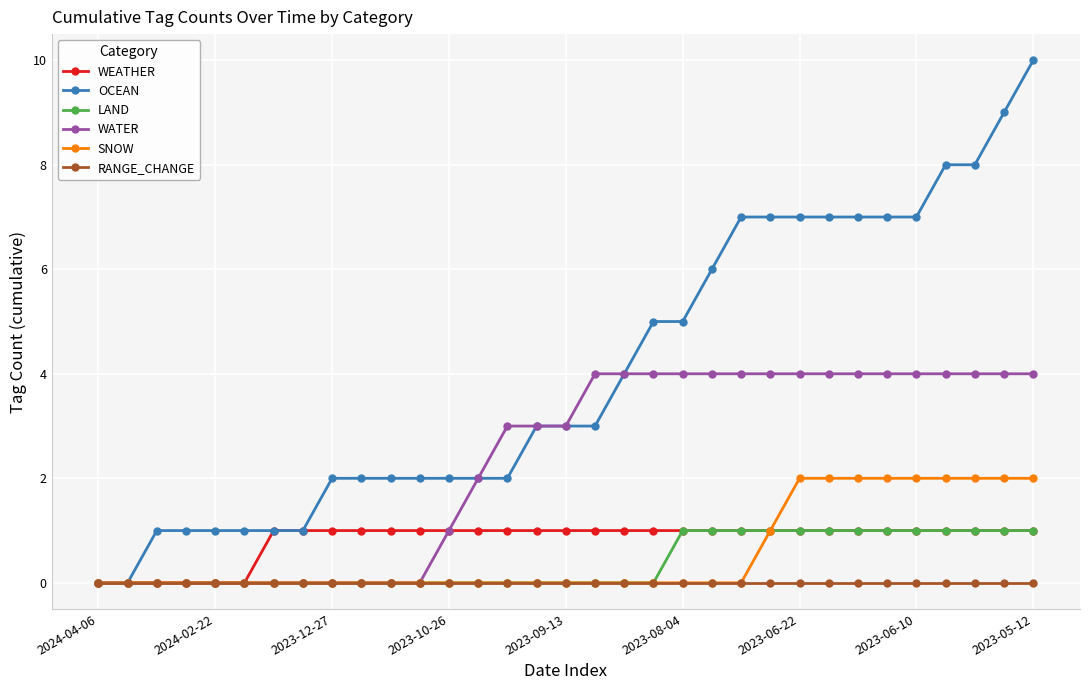

What is the greatest value displayed?

10